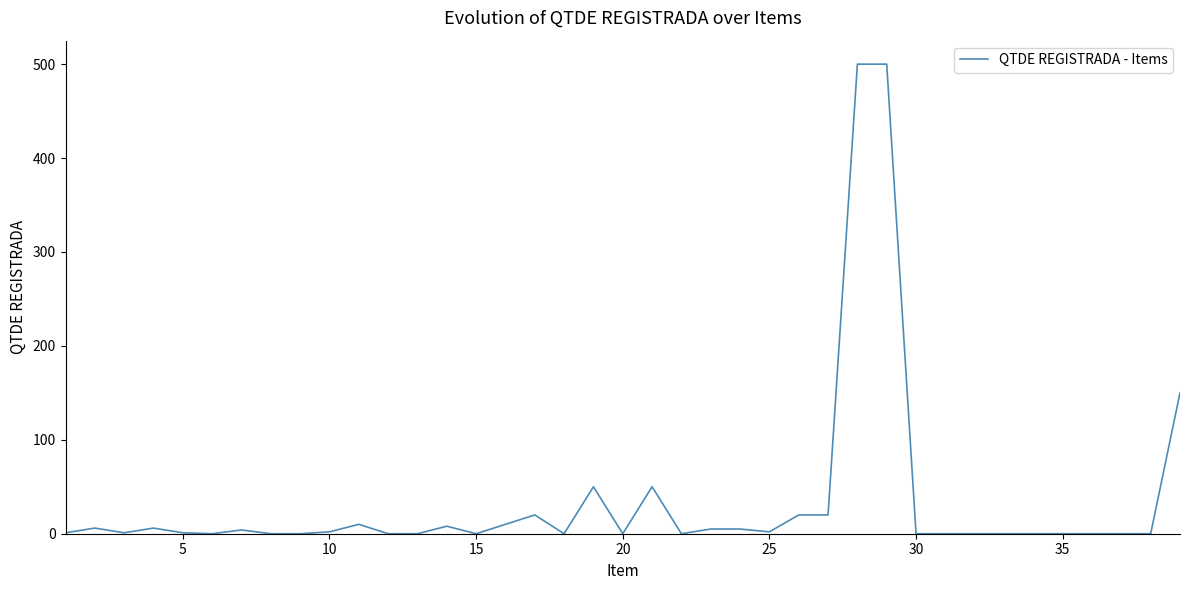

What is the maximum value shown in the chart?

500